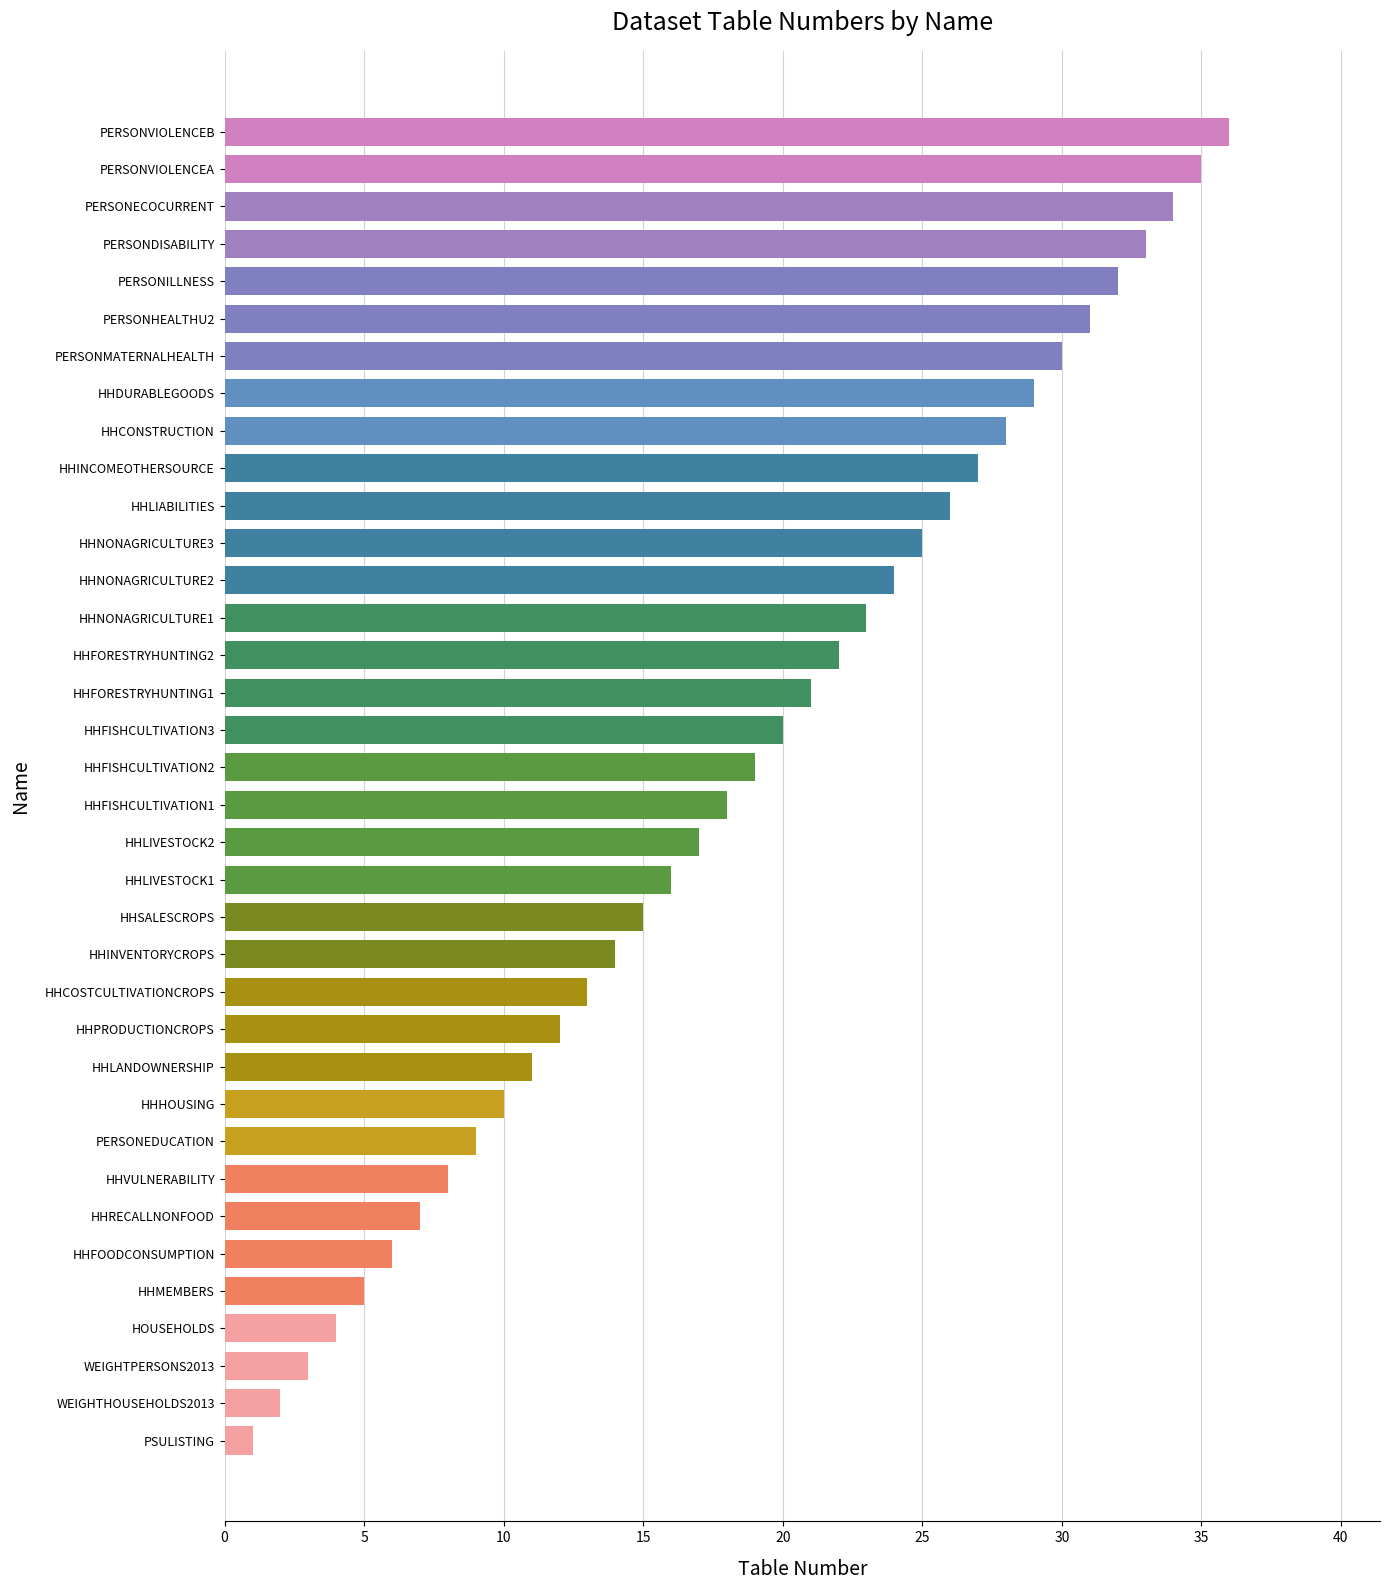

What is the approximate value at HHSALESCROPS?

15